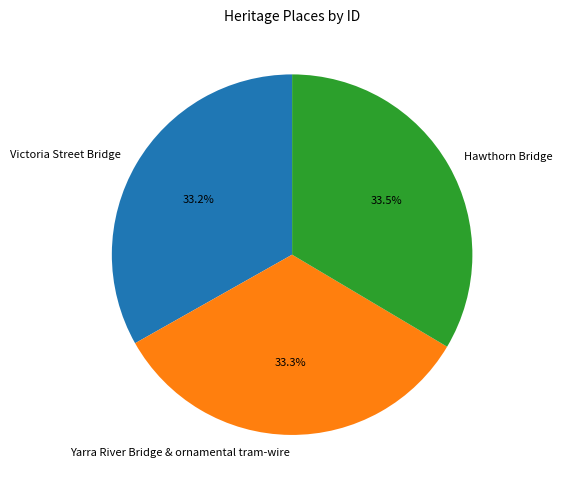

What is the ratio of the value at Hawthorn Bridge to the value at Victoria Street Bridge?

1.0